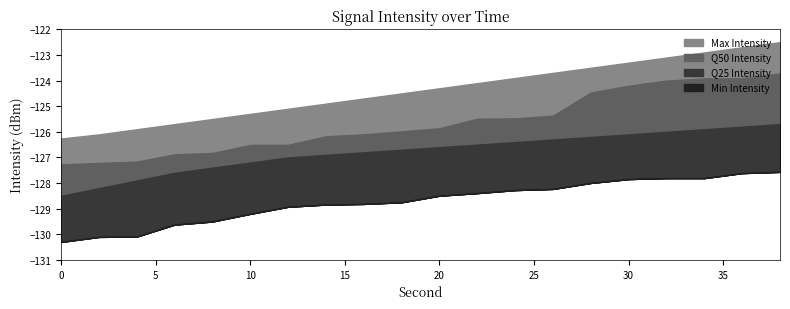

What is the sum of all Min Intensity values?

-2574.1